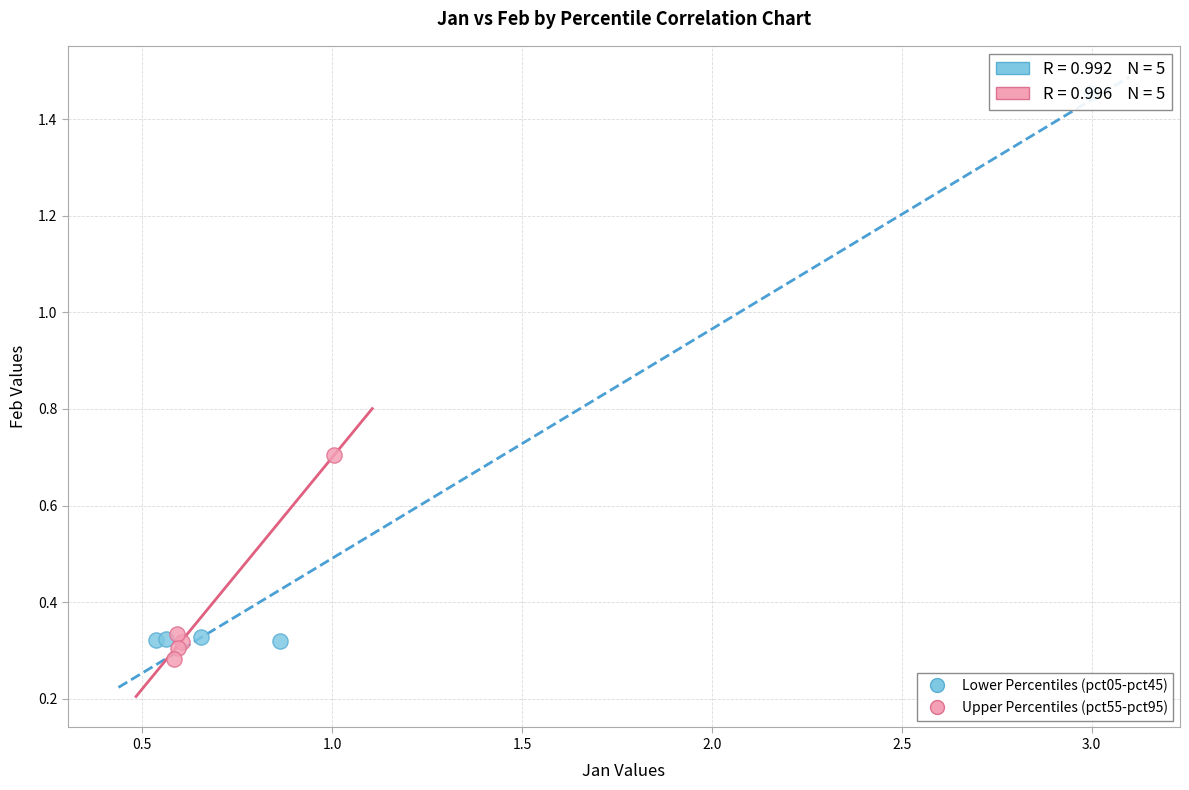

Which series contains the highest Y value?

Lower Percentiles (pct05-pct45)